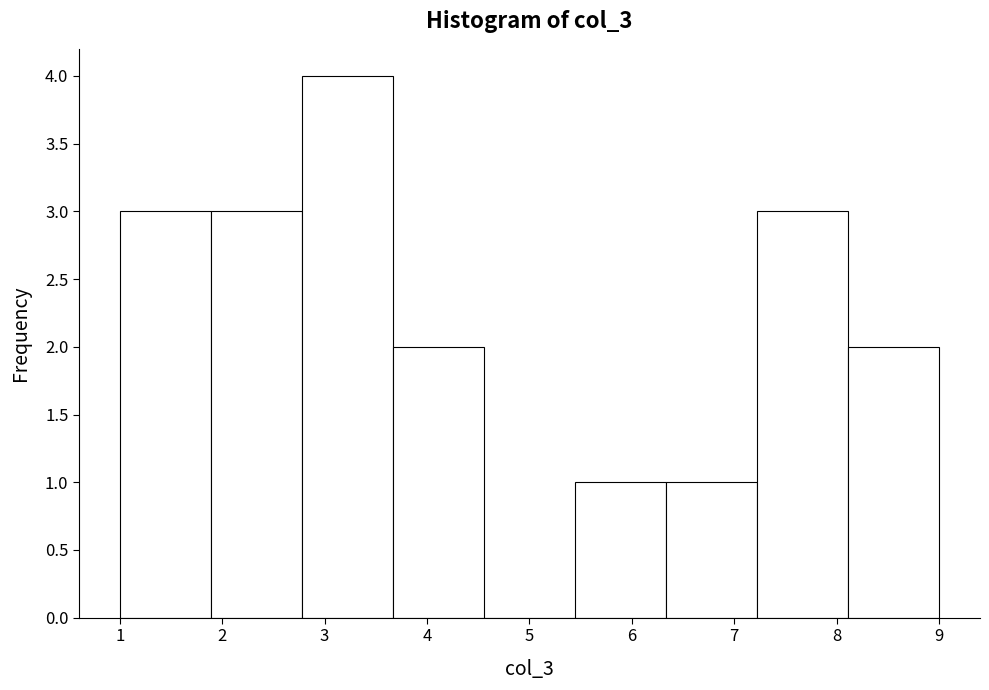

Reading left to right, list every bar in this chart as the range it spans on the x-axis followed by its height. Neither the bar edges nor the heights are printed on the chart, so give them approximately, as read against the axes.

1.0 to 1.9: 3
1.9 to 2.8: 3
2.8 to 3.7: 4
3.7 to 4.6: 2
4.6 to 5.4: 0
5.4 to 6.3: 1
6.3 to 7.2: 1
7.2 to 8.1: 3
8.1 to 9.0: 2